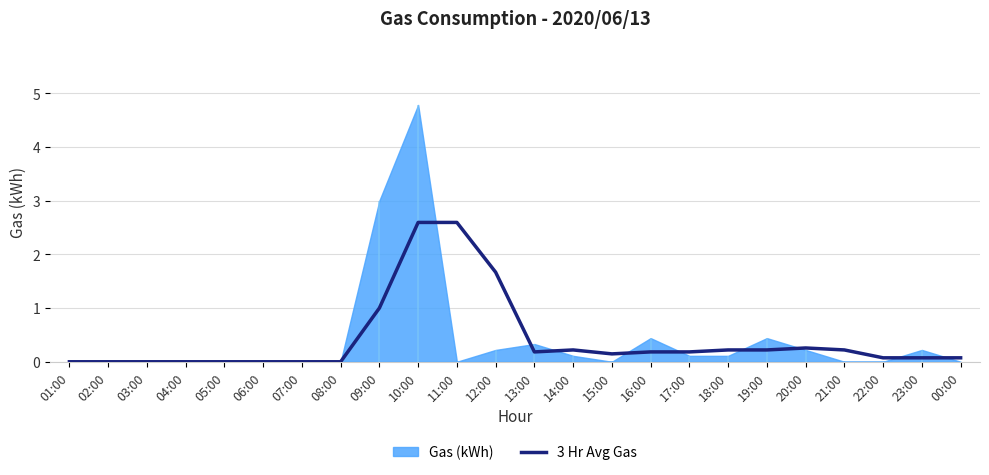

True or false: 3 Hr Avg Gas has a value of 0.0 at 03:00.

True